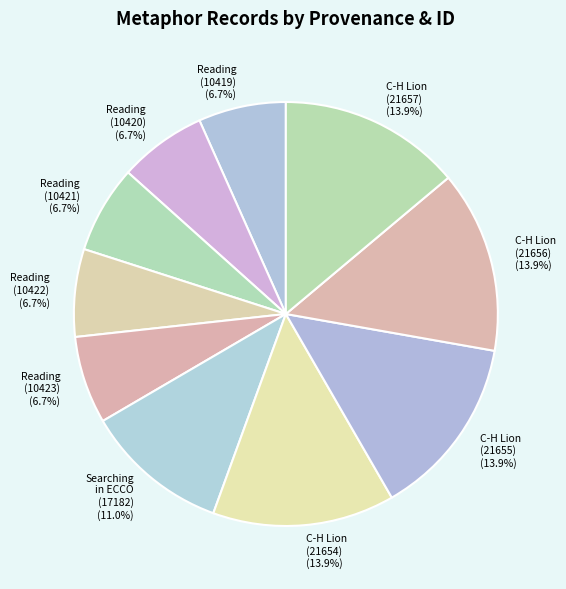

Is it true that Reading (10422) is 7% of the pie?

True